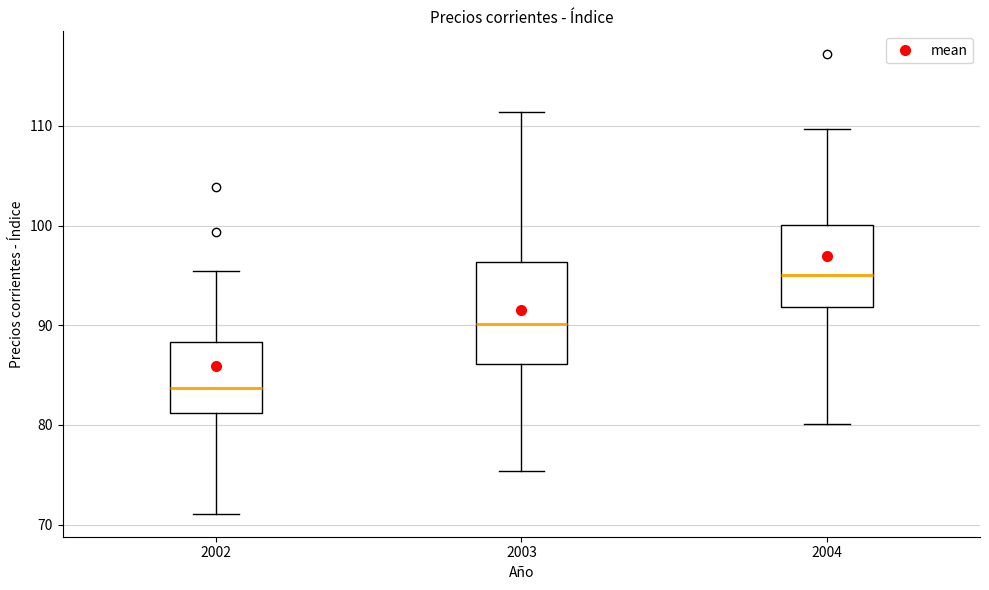

Reading left to right, transcribe this box plot: for each box, give where its median line is, the range the box spans, and where its two whiskers end, as read against the y-axis. The values are not printed on the chart, so give them approximately, as read against the axis.

2002: median 84, box 81 to 88, whiskers 71 to 95
2003: median 90, box 86 to 96, whiskers 75 to 111
2004: median 95, box 92 to 100, whiskers 80 to 110